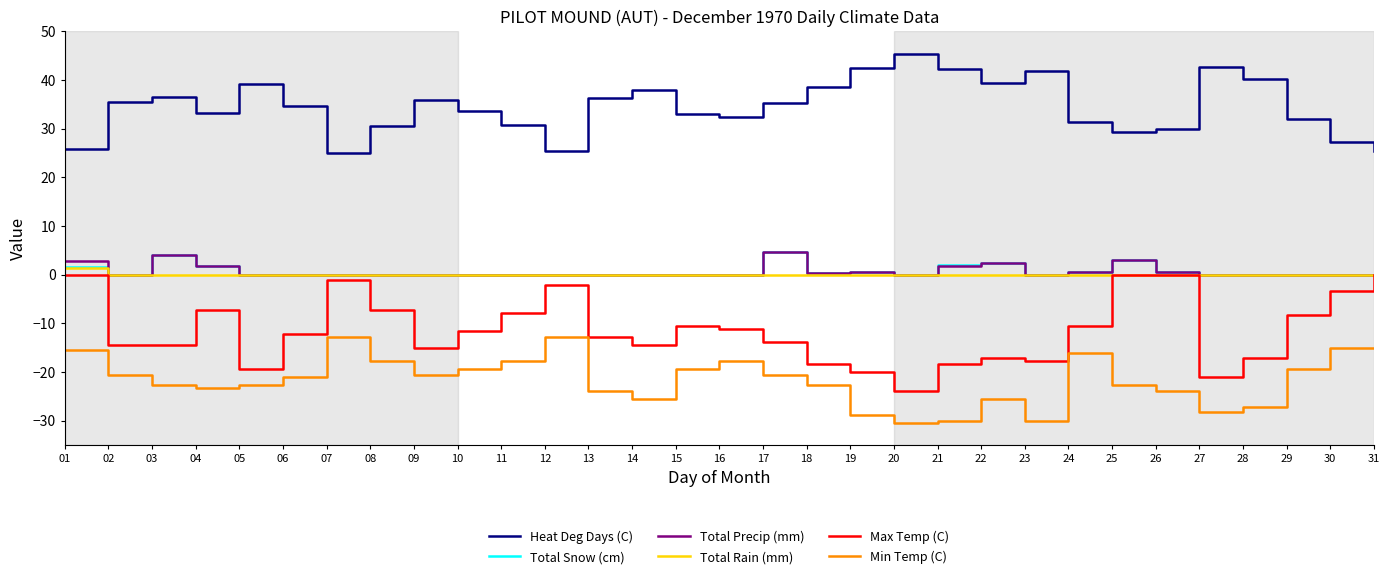

True or false: Total Snow (cm) and Min Temp (C) intersect in this chart.

False